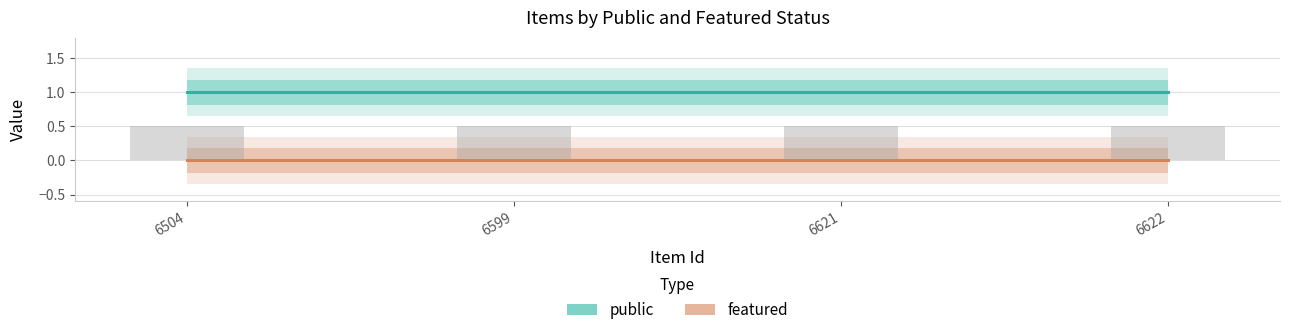

Reading left to right, what are all the values shown in this chart?

public: 1	1	1	1
featured: 0	0	0	0